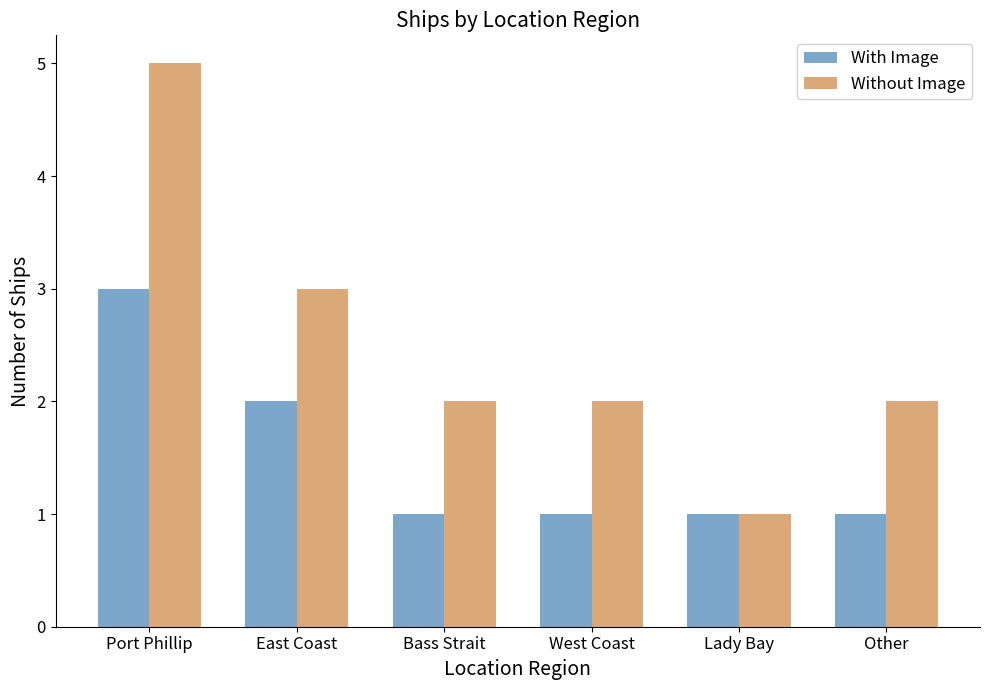

How many bars are there in total?

12